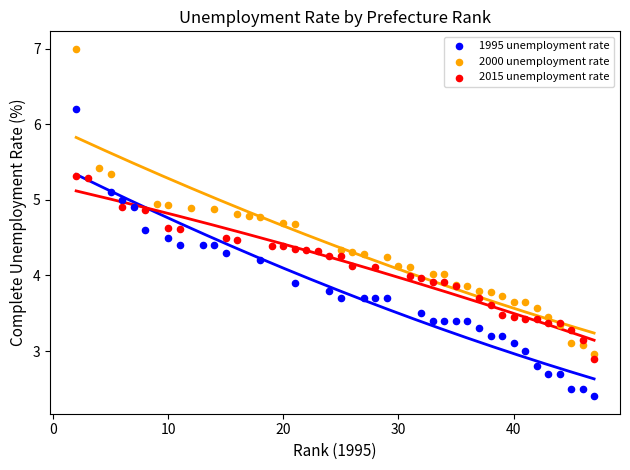

Which series contains the highest Y value?

2000 unemployment rate